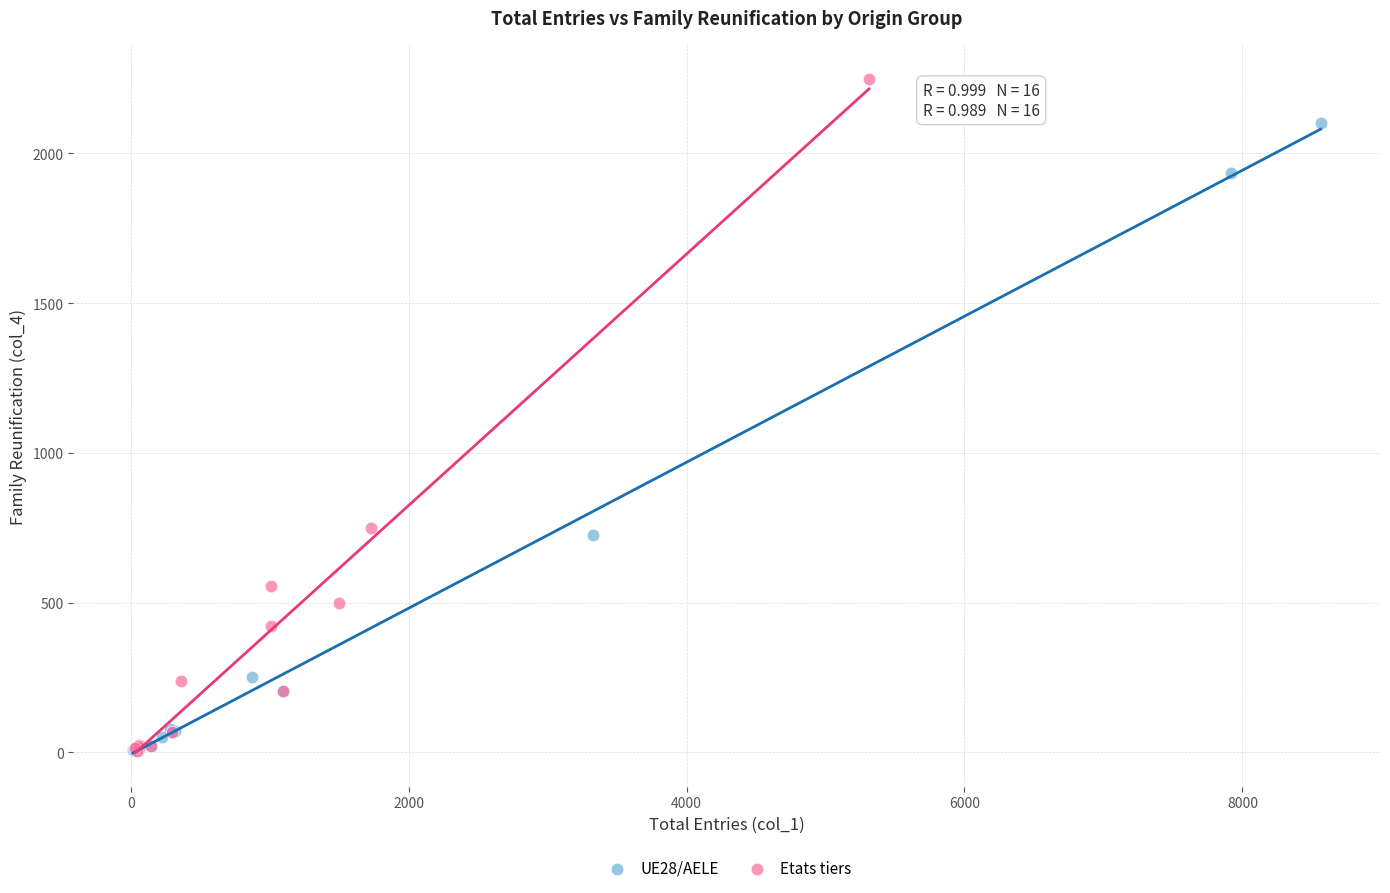

Which series reaches the maximum Y coordinate?

Etats tiers